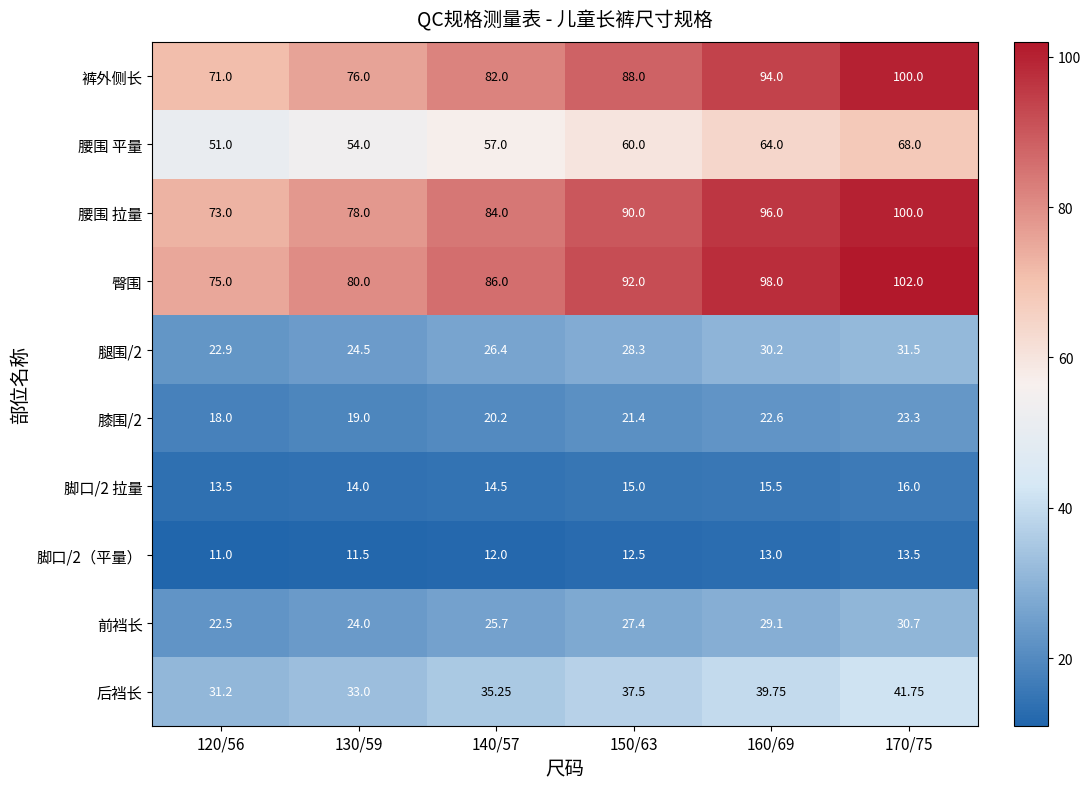

At which category does the chart reach its peak across all series?

170/75